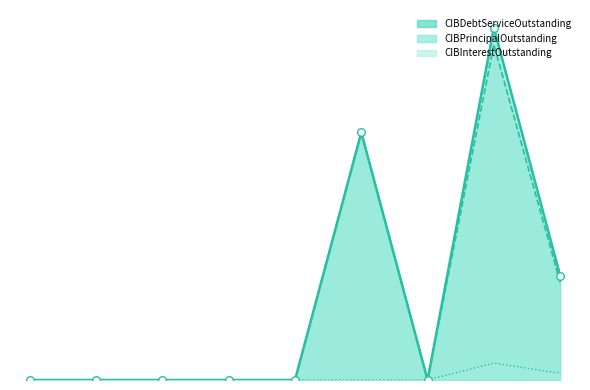

Which series has the largest Y range (max minus min)?

CIBDebtServiceOutstanding